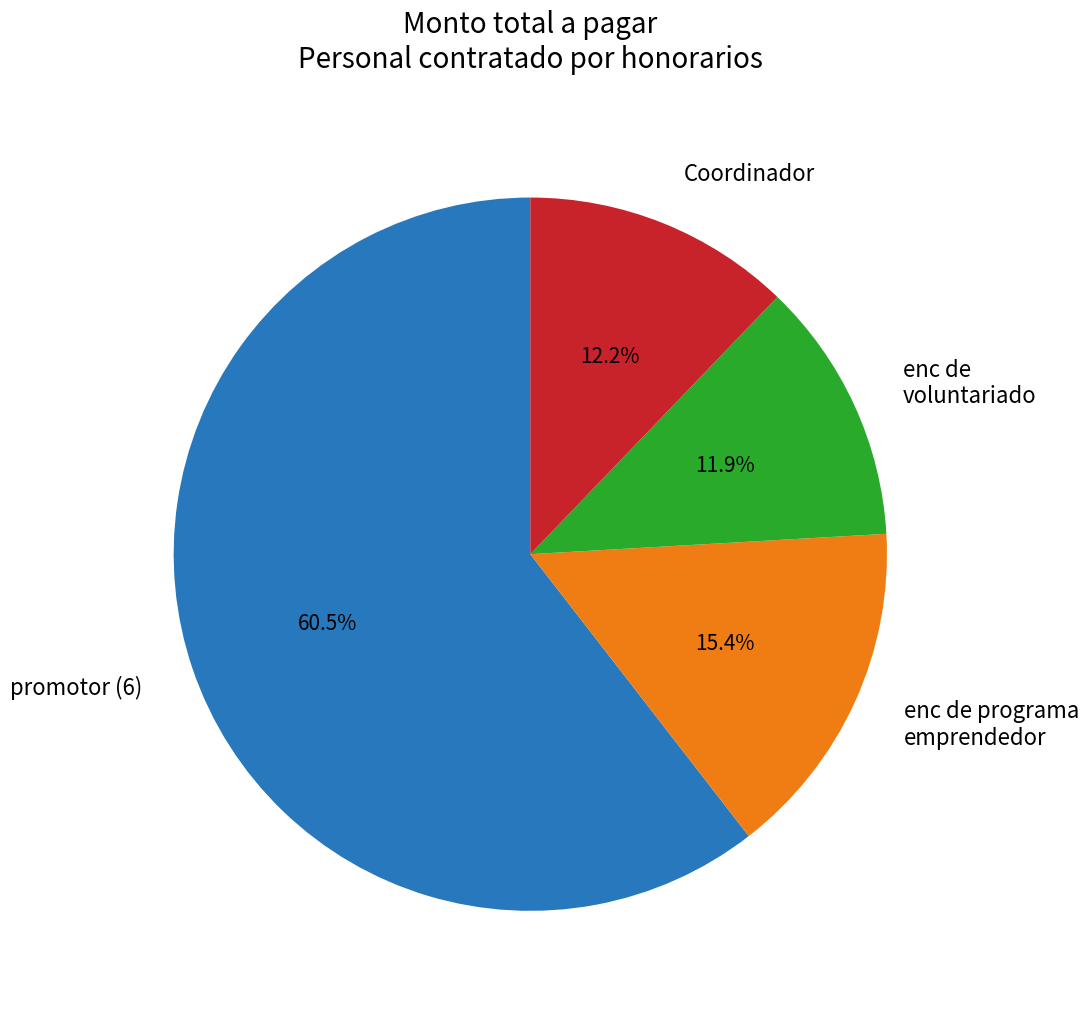

Is the sum of promotor (6) and enc de programa emprendedor greater than half?

Yes